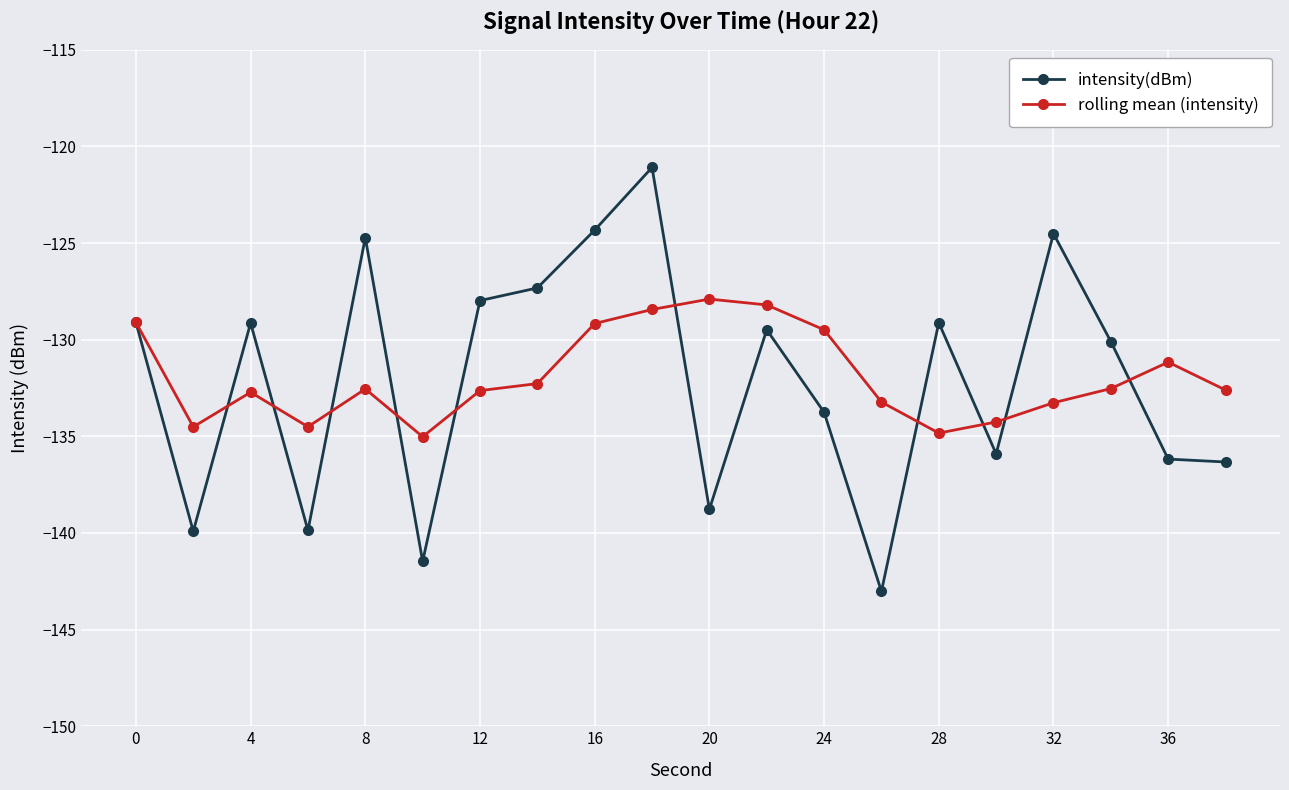

Rank the series by their maximum value, from highest to lowest.

intensity(dBm), rolling mean (intensity)